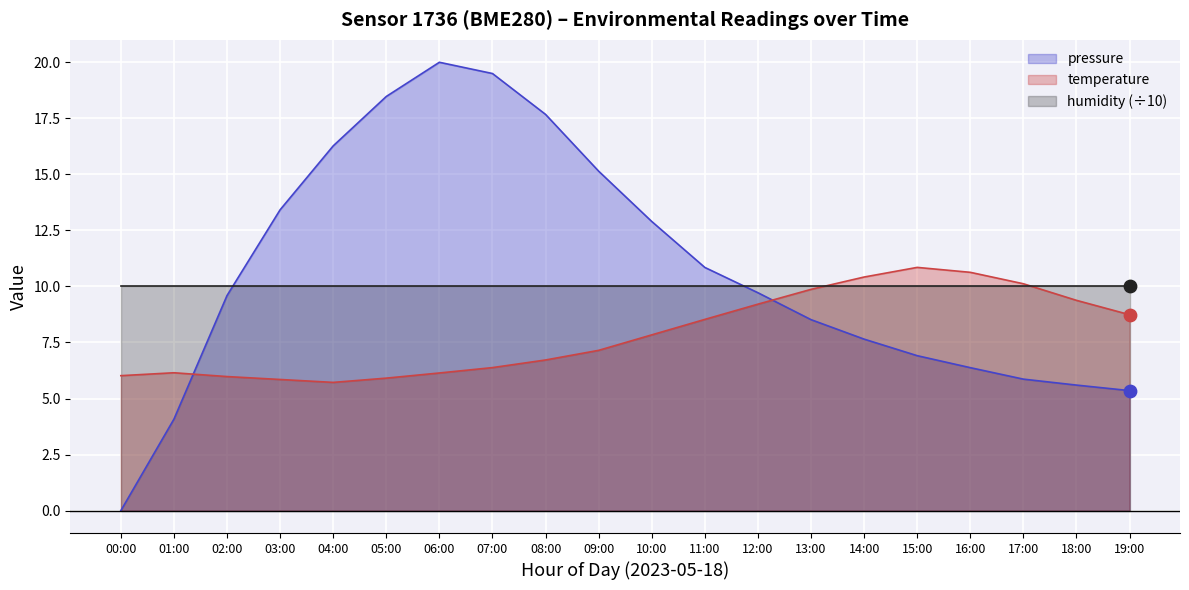

True or false: pressure has a value of 2.4 at 14:00.

False